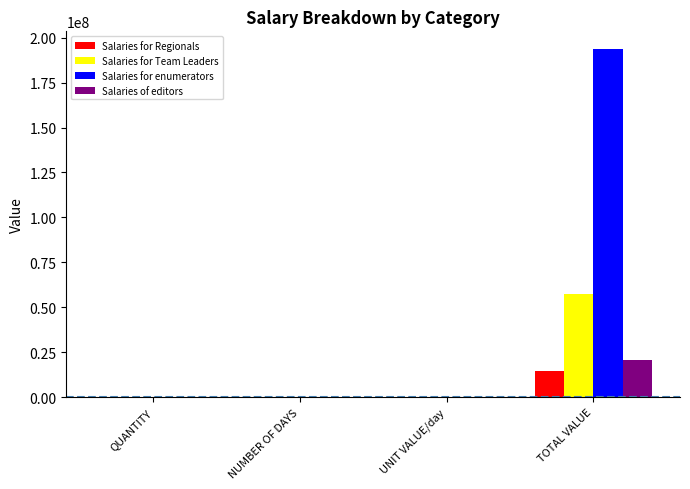

How many categories are shown in the chart?

4